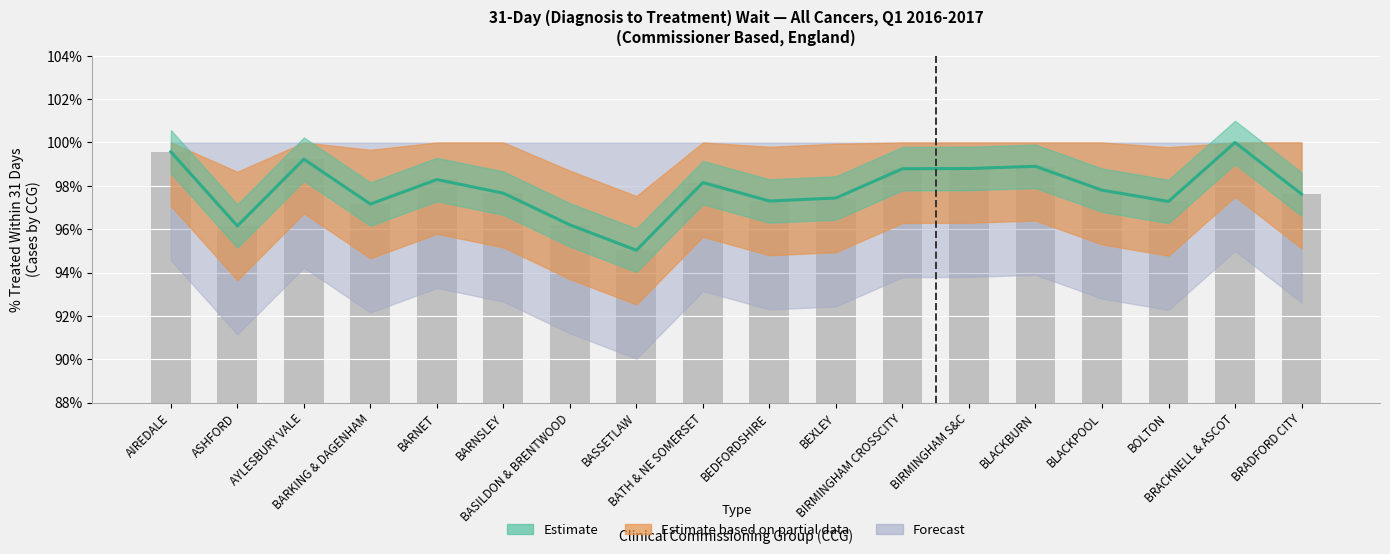

What position from the right is BEDFORDSHIRE?

9